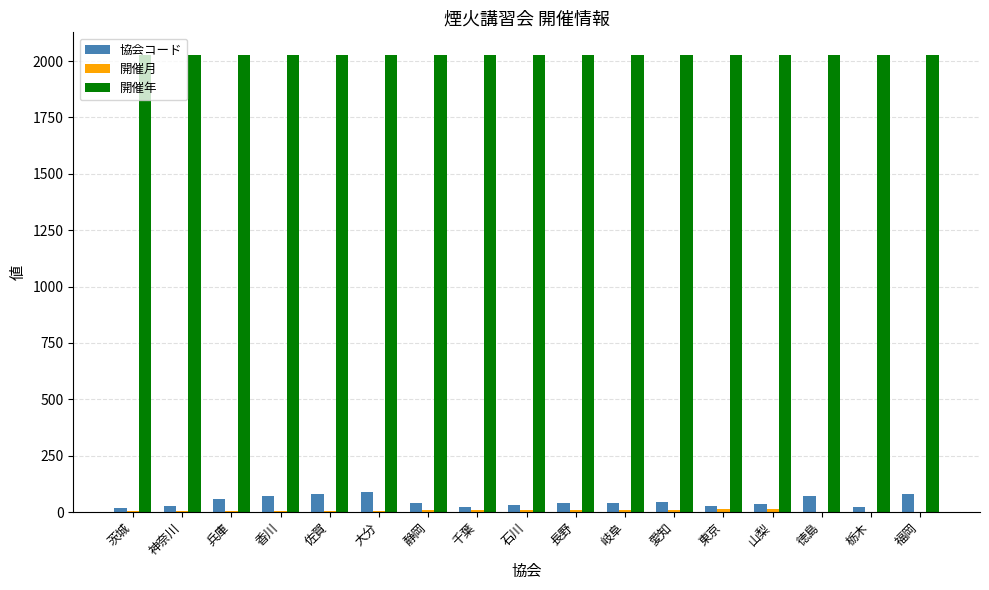

How many data points does each series have?

17